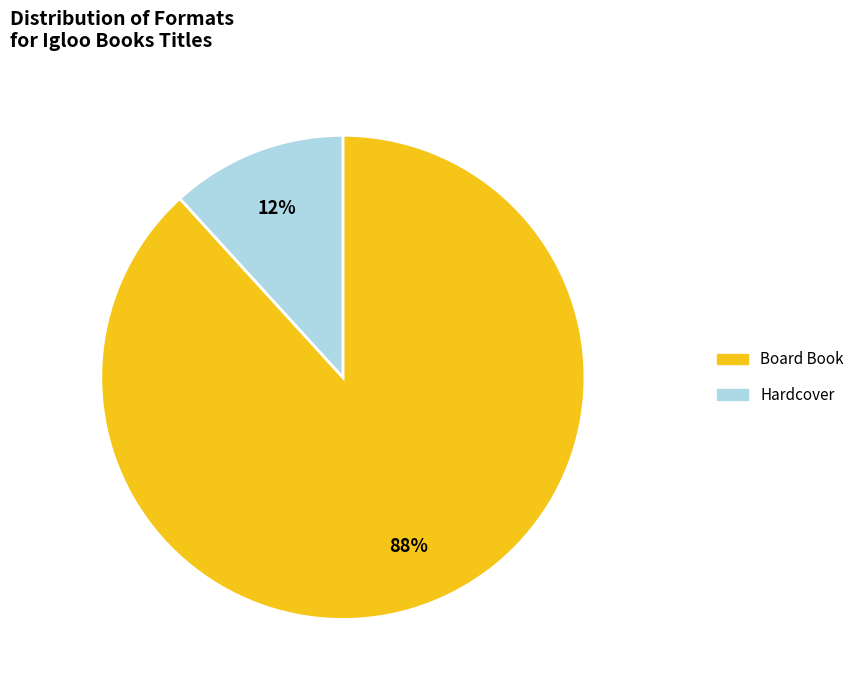

To the nearest percent, what percentage of the pie is Board Book?

88%